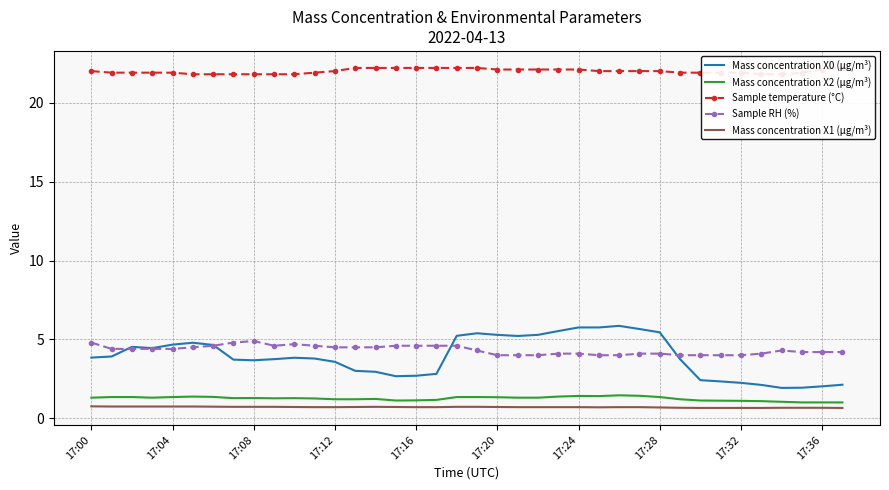

The value of Mass concentration X1 (μg/m³) at 17:20 is 0.7. True or false?

True